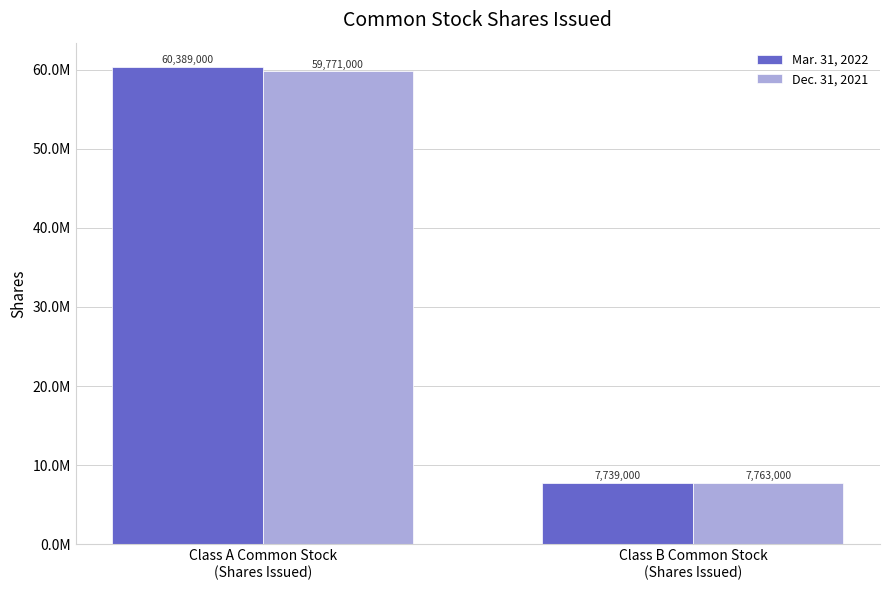

Does the chart contain stacked bars?

No